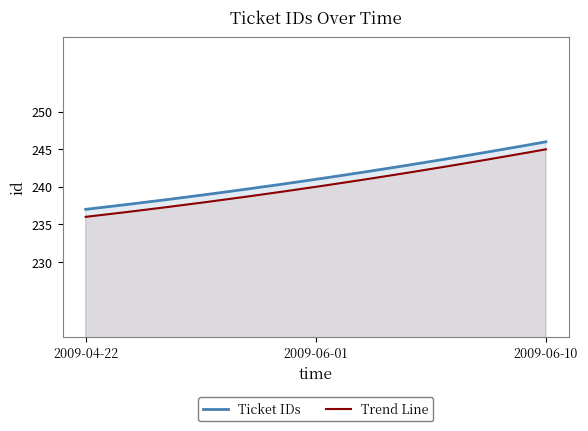

What is the minimum value shown in the chart?

236.0